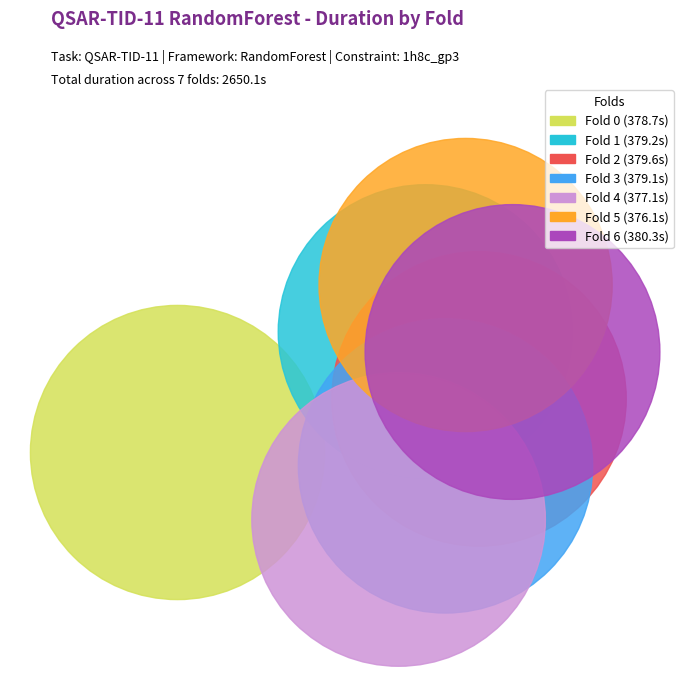

Approximately how many times larger is the value at 6 compared to 0?

1.0